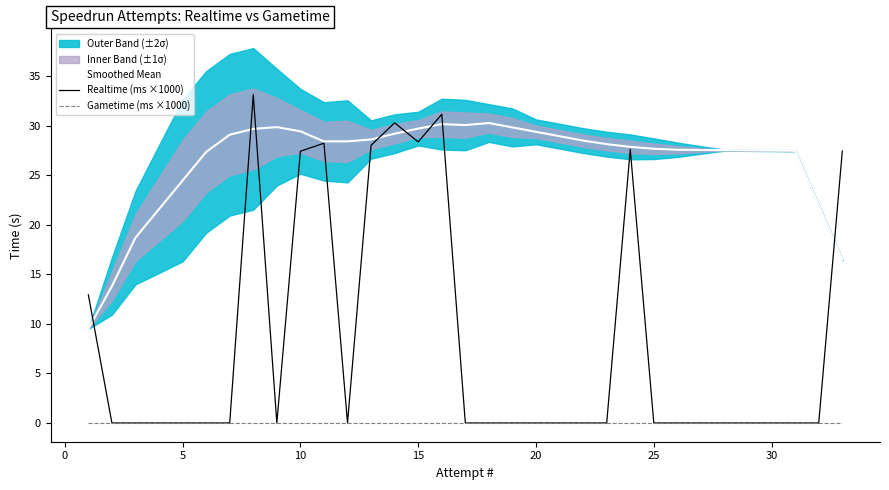

Is this an area chart (filled region under the line)?

No